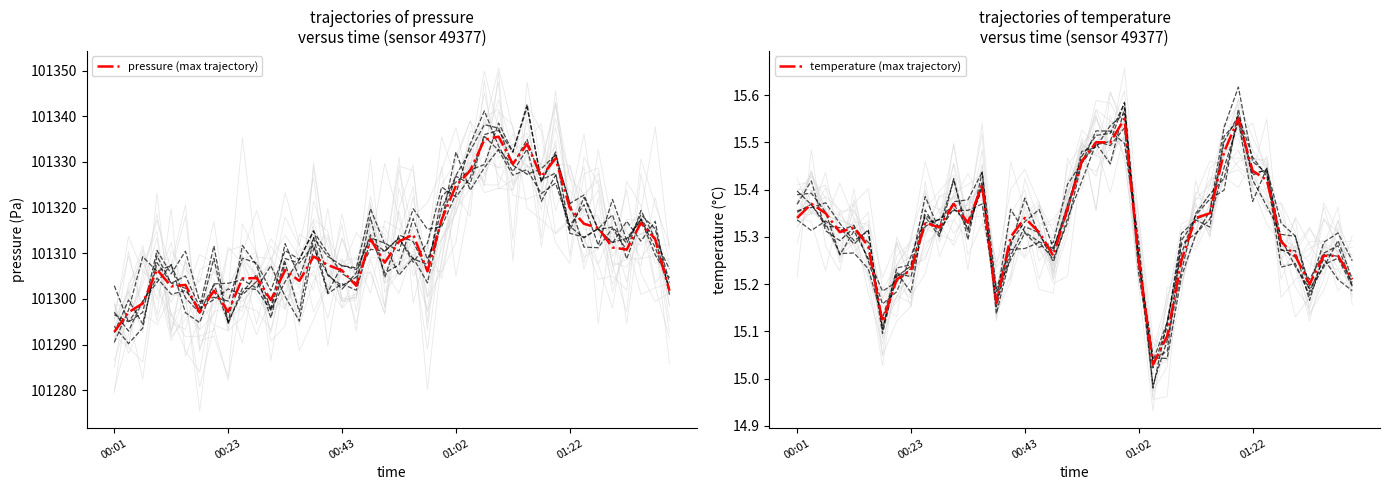

Does the chart have visible grid lines?

No